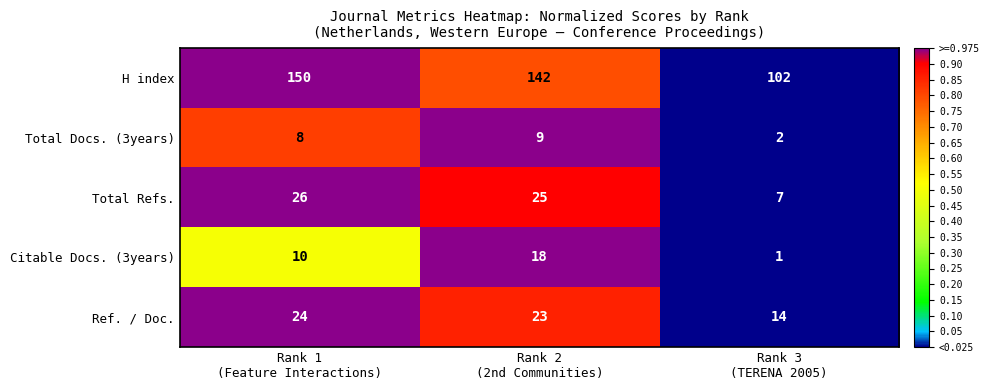

What is the difference between the maximum and minimum values in the Ref. / Doc. series?

10